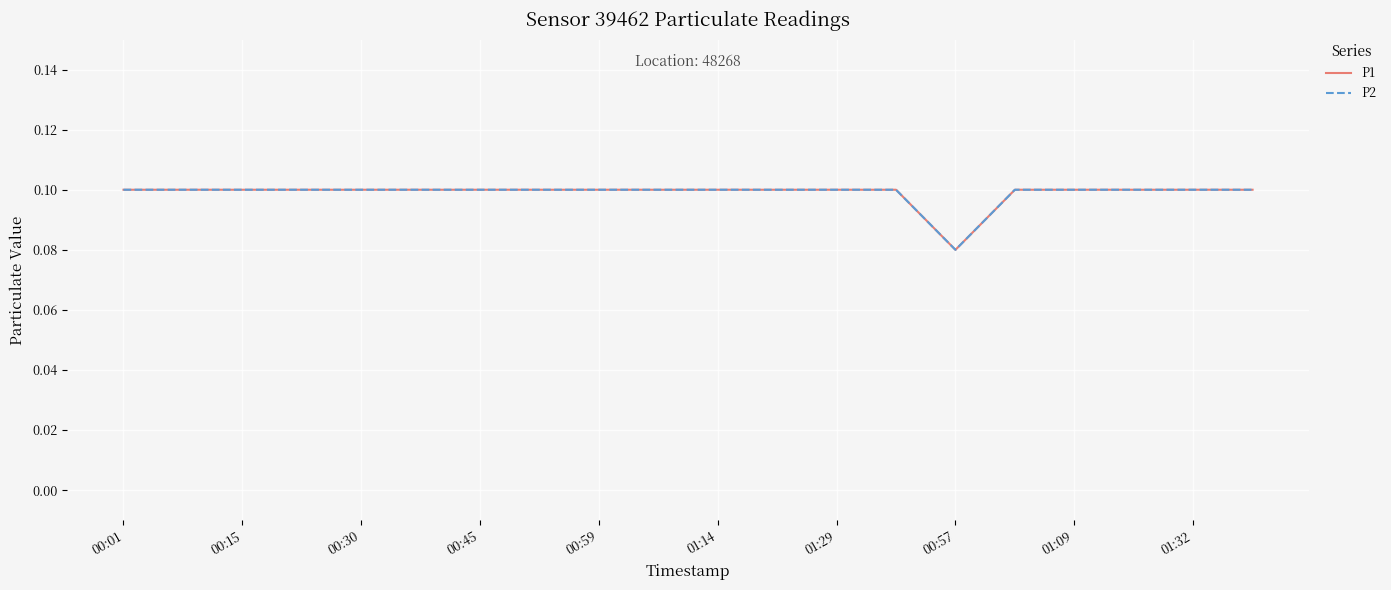

What is the sum of all P1 values?

2.0